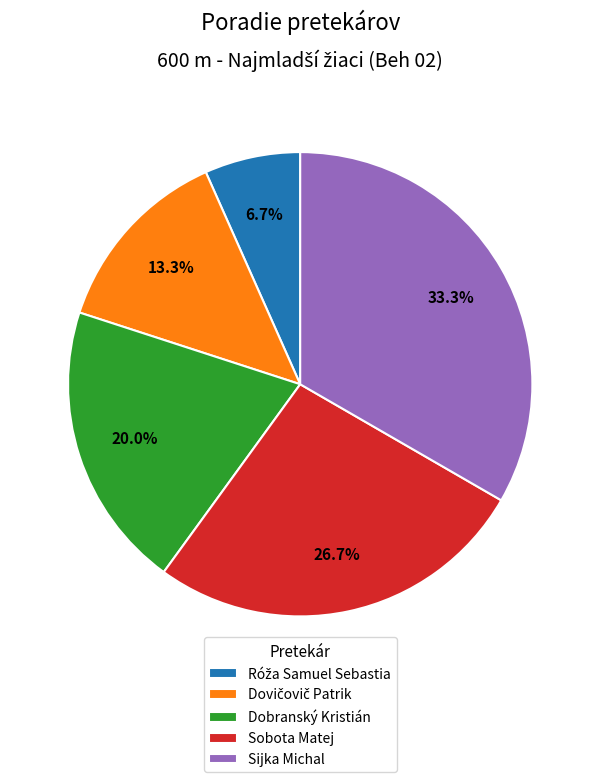

How many slices are in this pie chart?

5